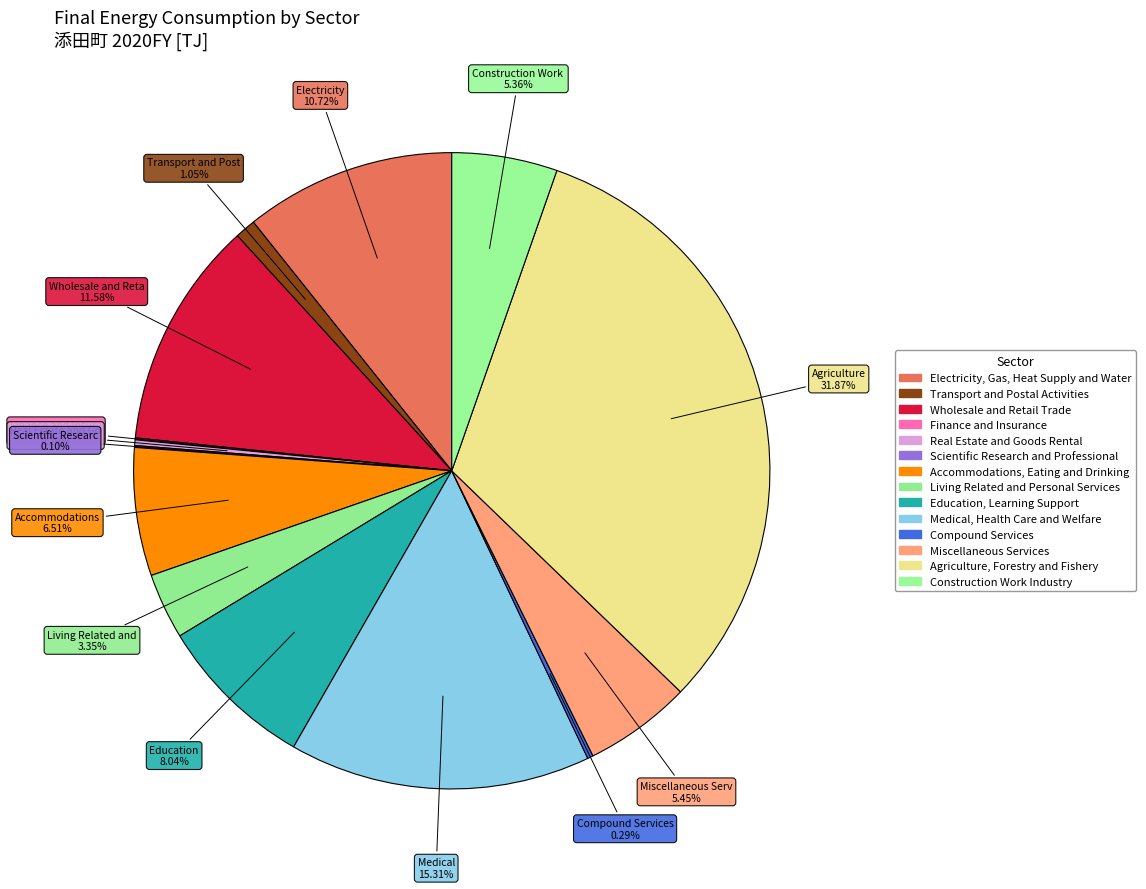

What is the change in value from Education, Learning Support to Miscellaneous Services?

-2.7